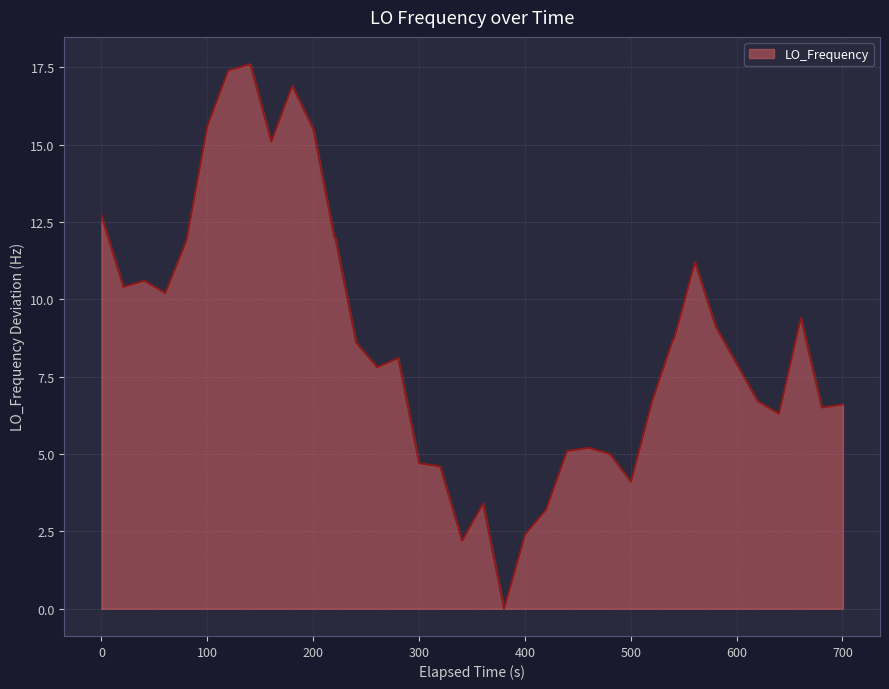

Reading left to right, extract all data points from this chart.

12.7	10.4	10.6	10.2	11.9	15.6	17.4	17.4	17.6	15.1	16.9	15.5	12.0	12.0	8.6	7.8	8.1	4.7	4.6	2.2	3.4	0.0	2.4	3.2	5.1	5.1	5.2	5.0	4.1	6.7	8.7	8.7	11.2	9.1	7.9	6.7	6.3	9.4	6.5	6.6